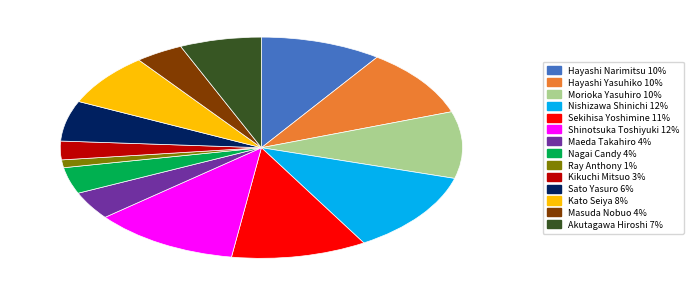

Do Ray Anthony and Sato Yasuro together represent more than half of the pie?

No